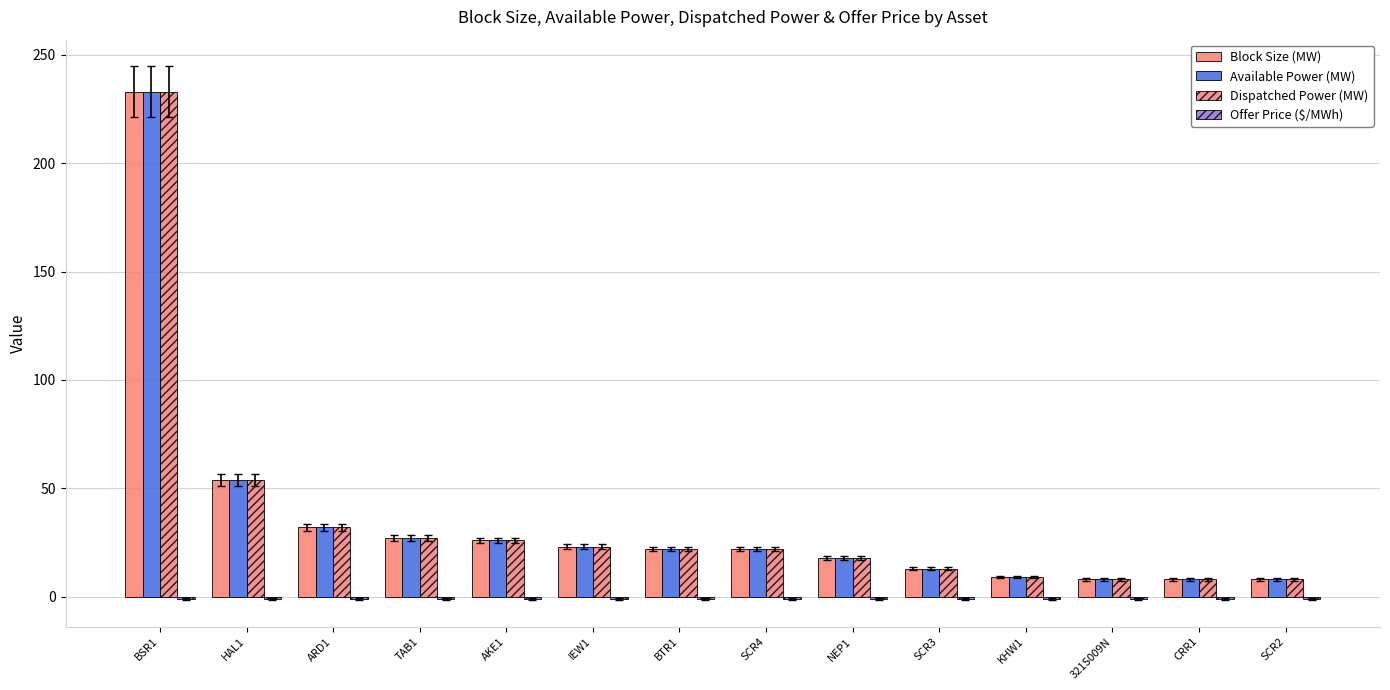

Is it true that Dispatched Power (MW) equals 54 at HAL1?

True